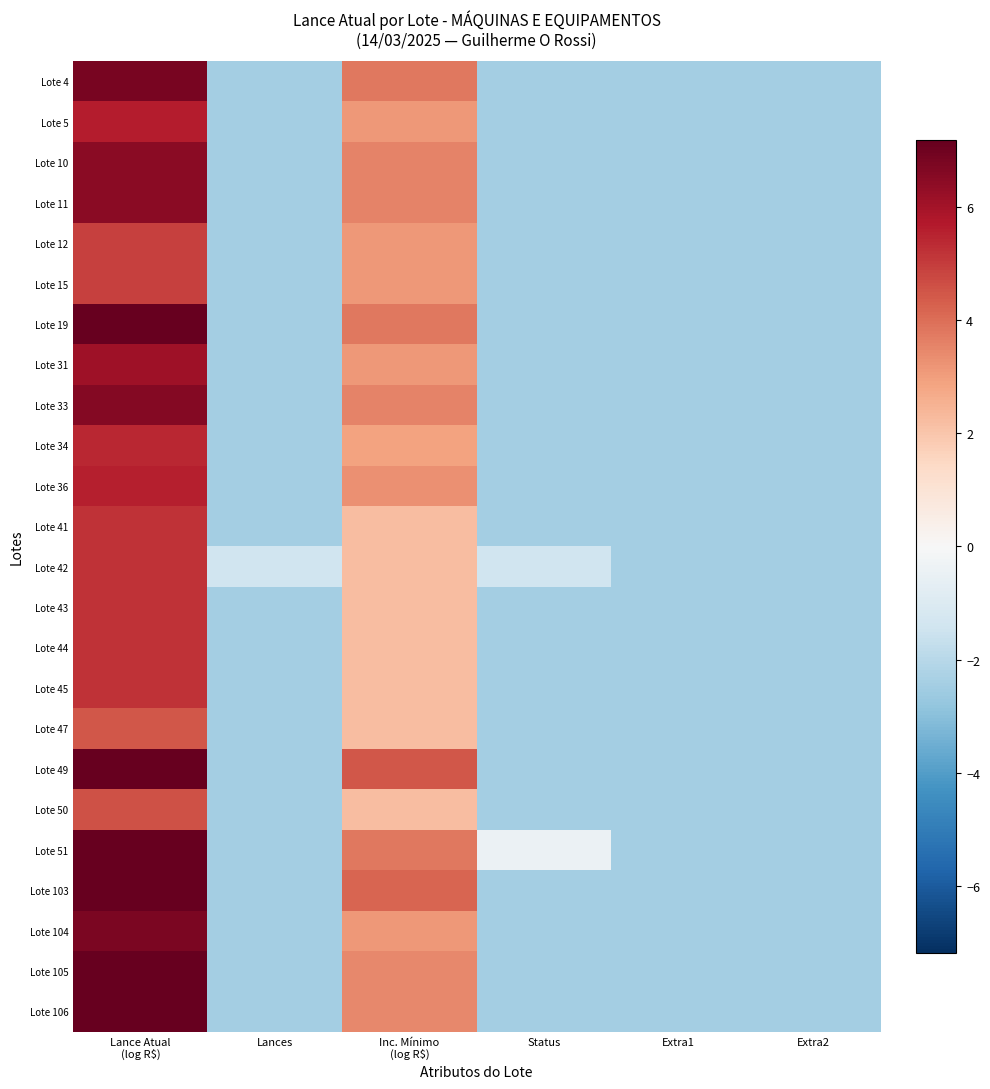

What is the difference between the highest and lowest values at Lance Atual
(log R$)?

5.1